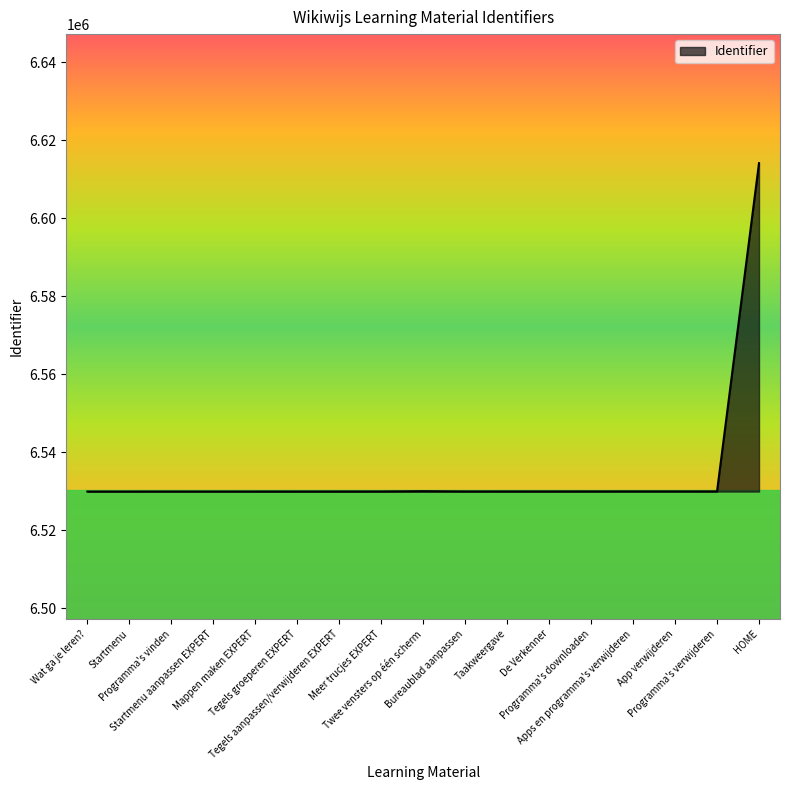

What is the smallest value displayed?

6529956